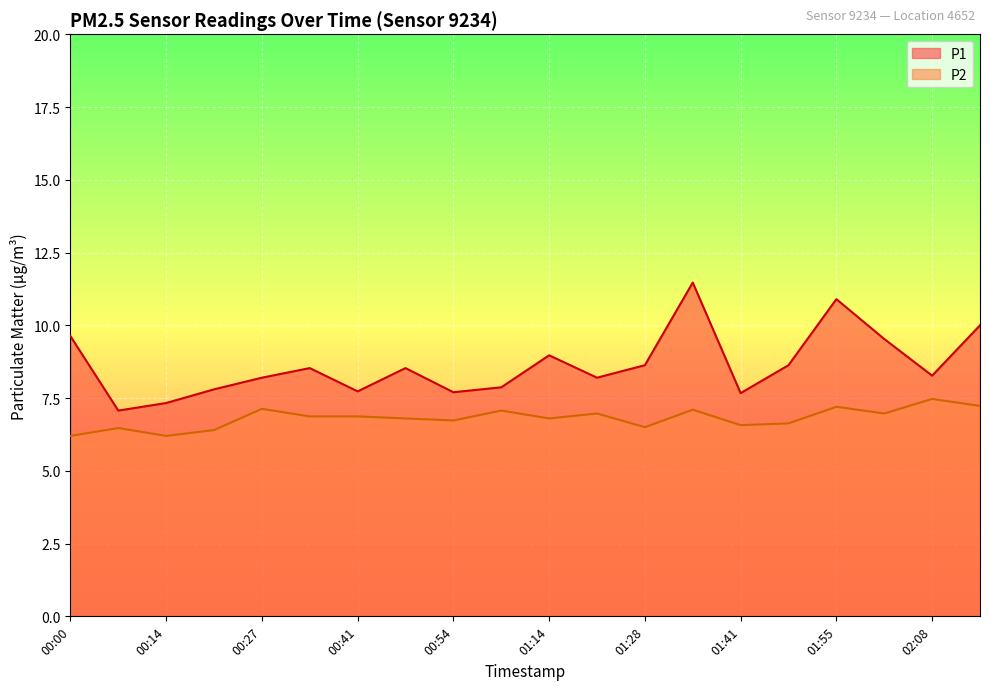

True or false: P2 and P1 intersect in this chart.

False